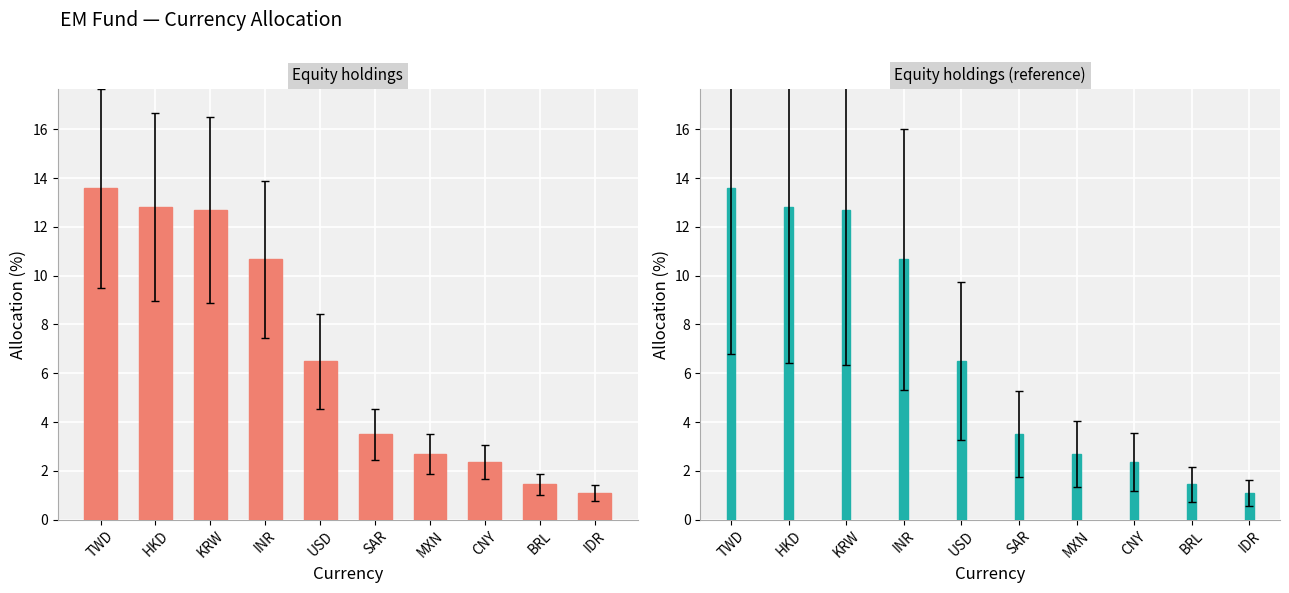

How many series are shown in this chart?

1